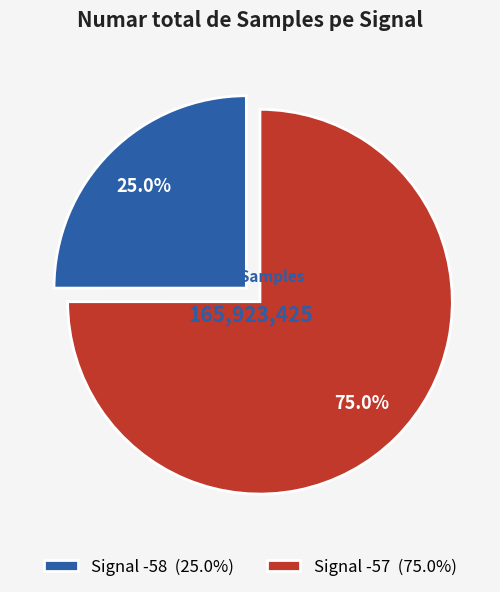

What is the total percentage of Signal -57 (75.0%) and Signal -58 (25.0%)?

100.0%